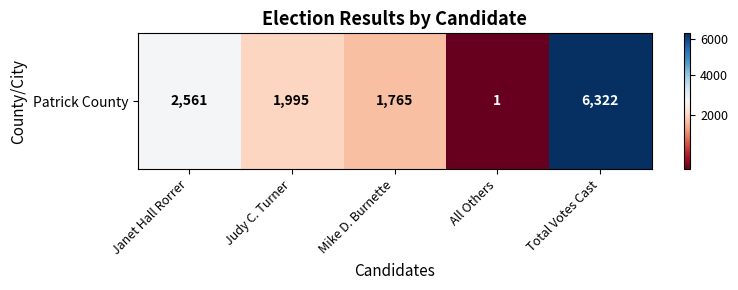

Reading left to right, what are all the values shown in this chart?

Janet Hall Rorrer=2561	Judy C. Turner=1995	Mike D. Burnette=1765	All Others=1	Total Votes Cast=6322